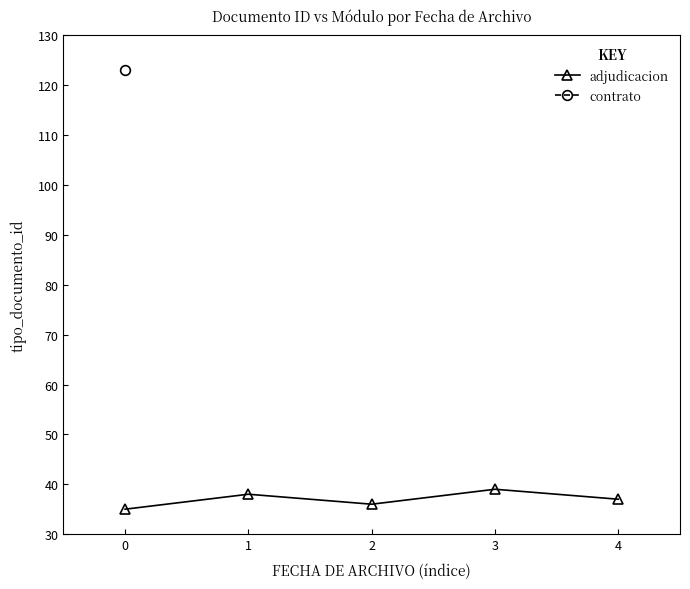

At which category does adjudicacion reach its first local valley?

2